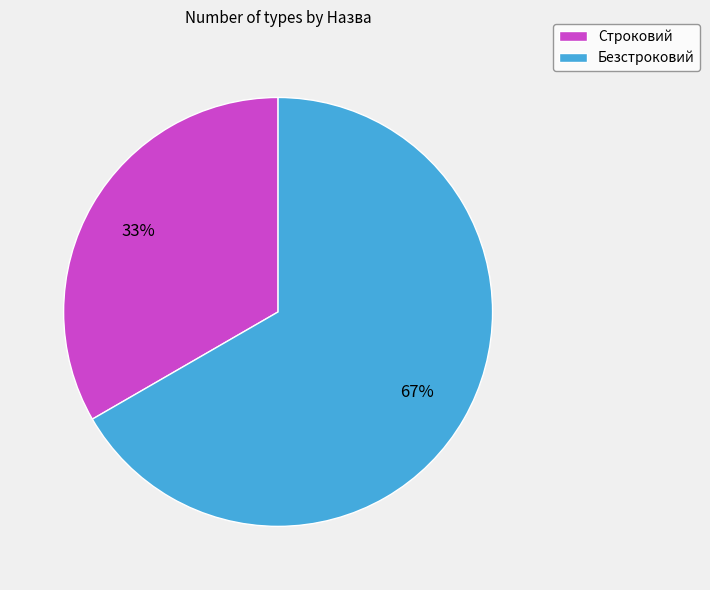

Which category accounts for the majority?

Безстроковий